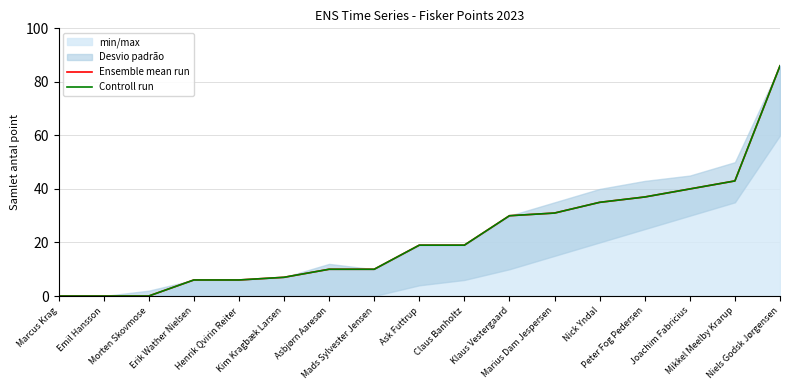

True or false: Controll run has more than 2 interior local peaks.

False